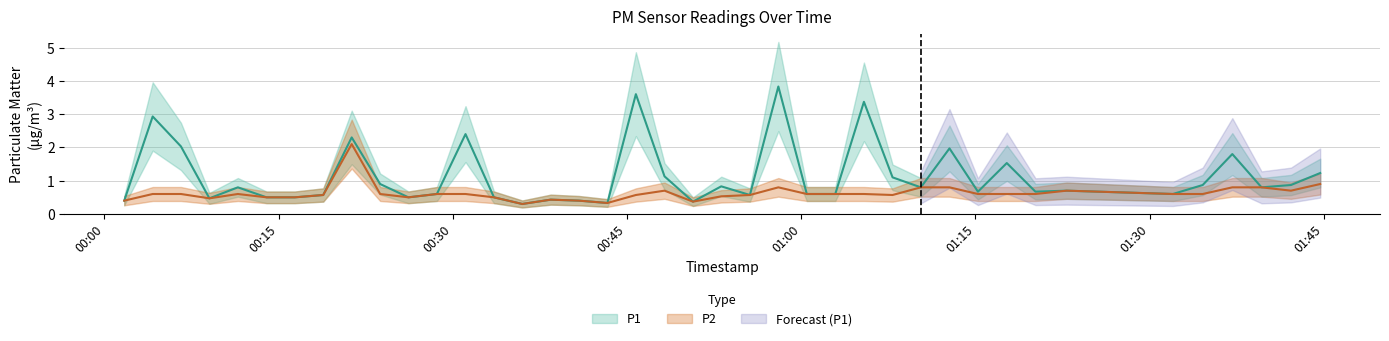

What is the value of the P2 point at the 25th from the left?

0.6